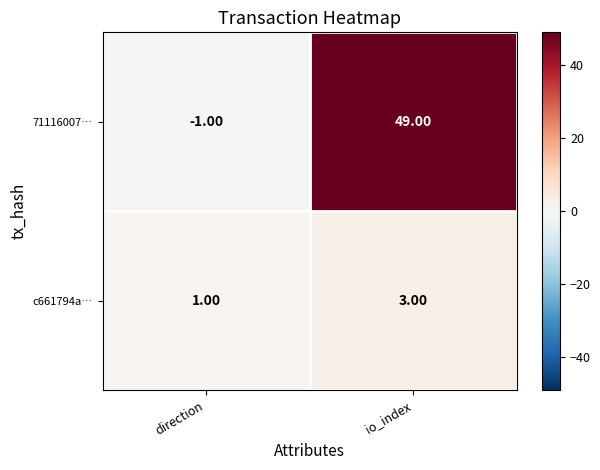

What is the difference between the highest and lowest values at io_index?

46